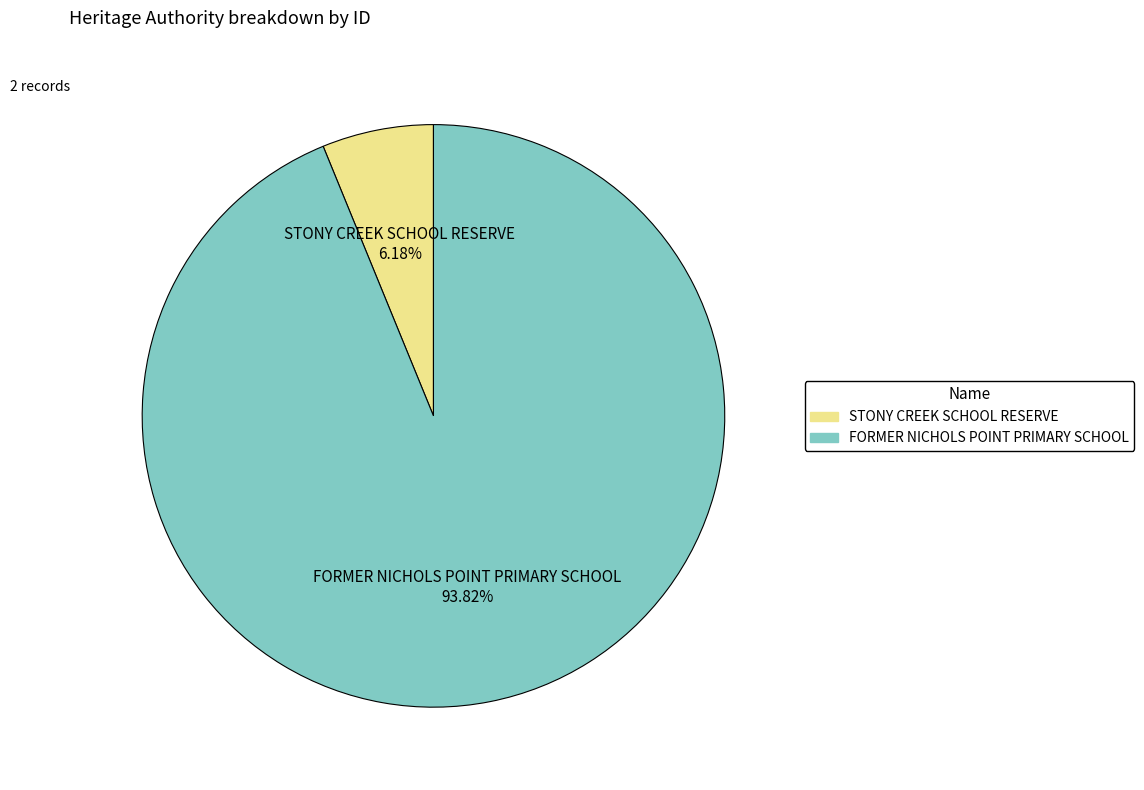

The FORMER NICHOLS POINT PRIMARY SCHOOL slice represents 86% of the pie. True or false?

False